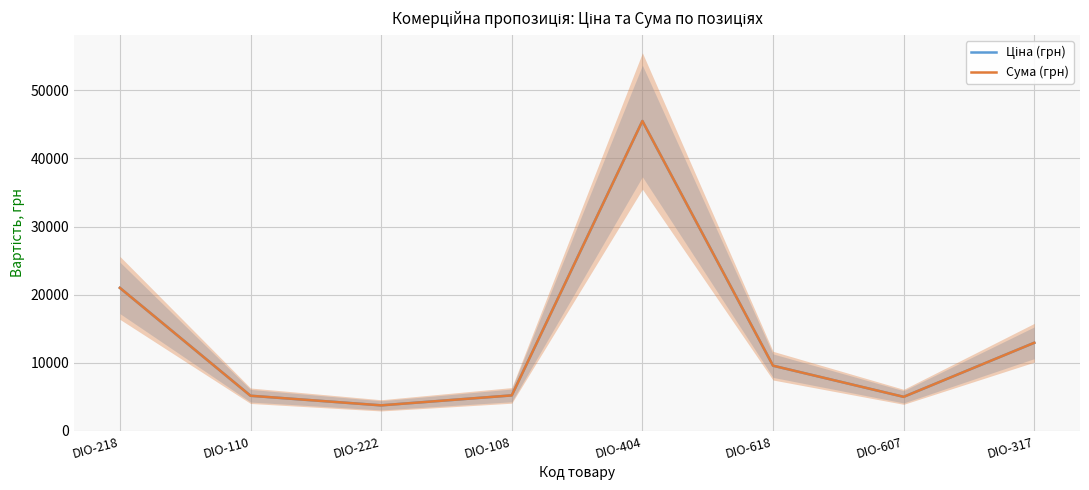

True or false: Сума (грн) and Ціна (грн) cross at least once.

False